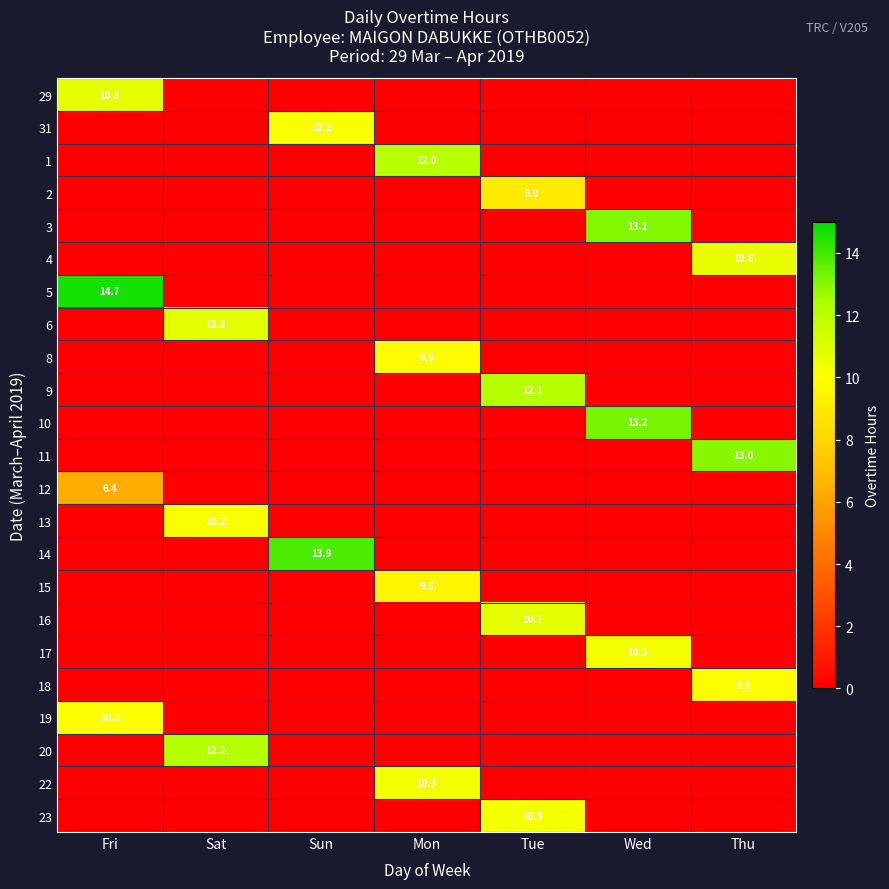

Which series has the largest total across all categories?

5